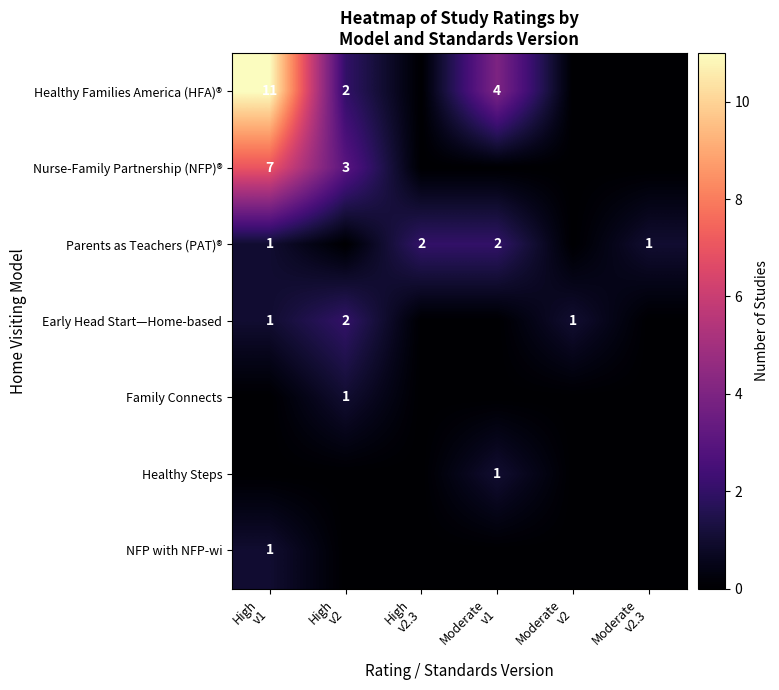

How many distinct data groups are displayed?

7